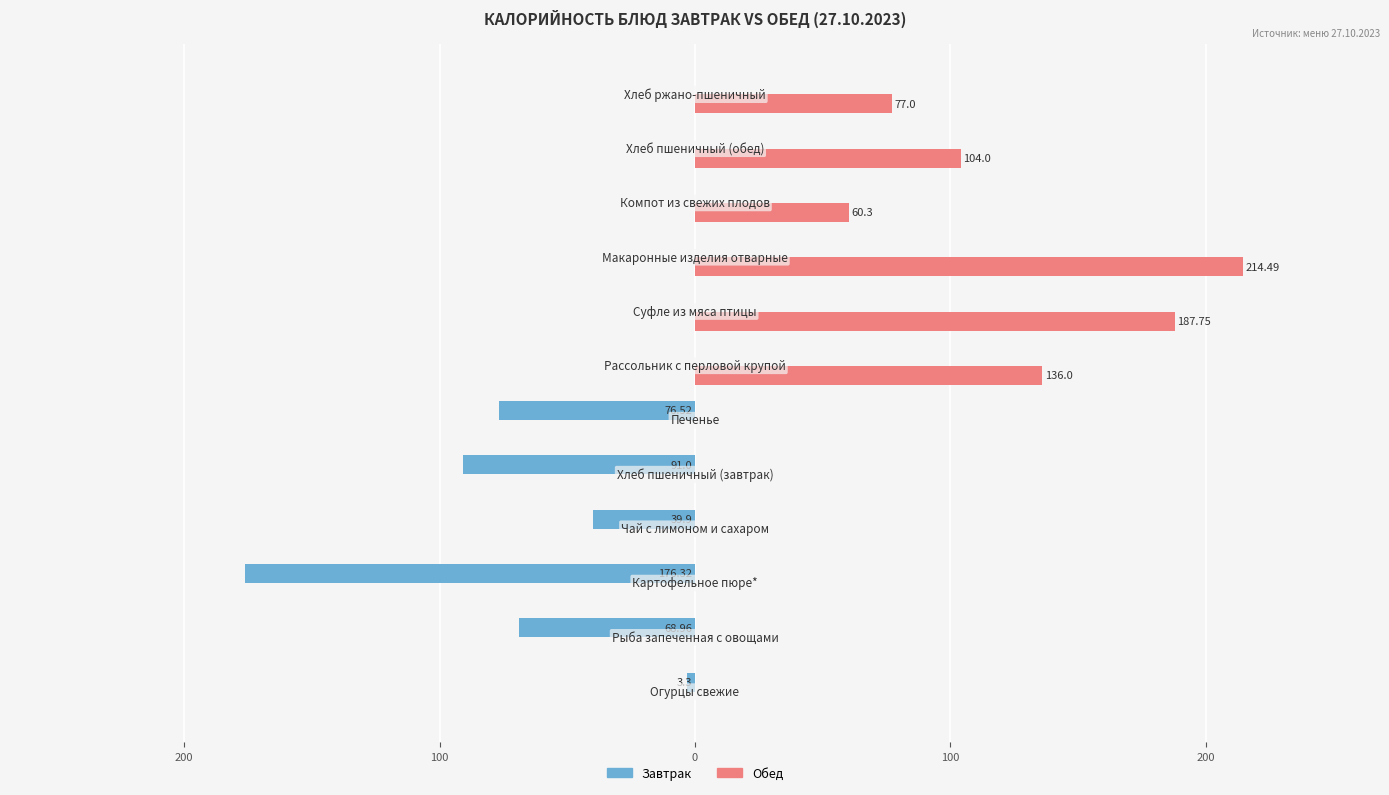

What are all the series names shown in the legend?

Завтрак, Обед